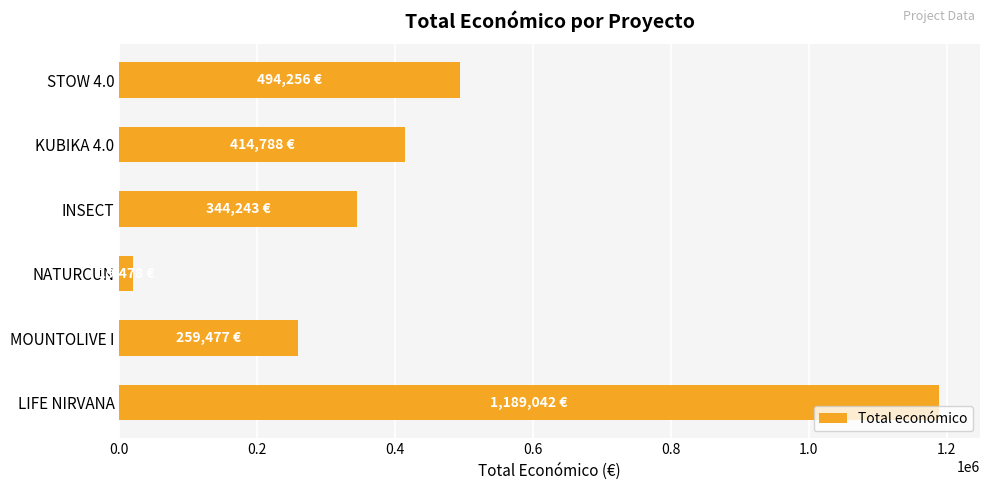

At which label is the value closest to 604260?

STOW 4.0